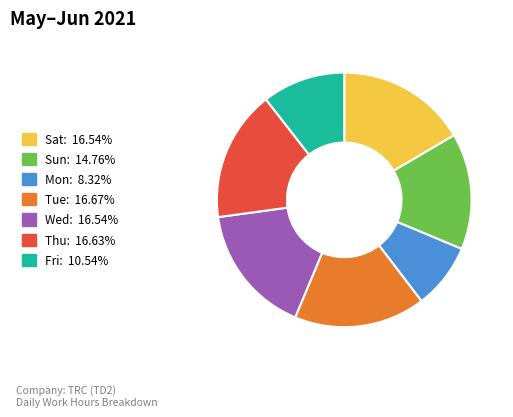

Does any single category account for the majority?

No